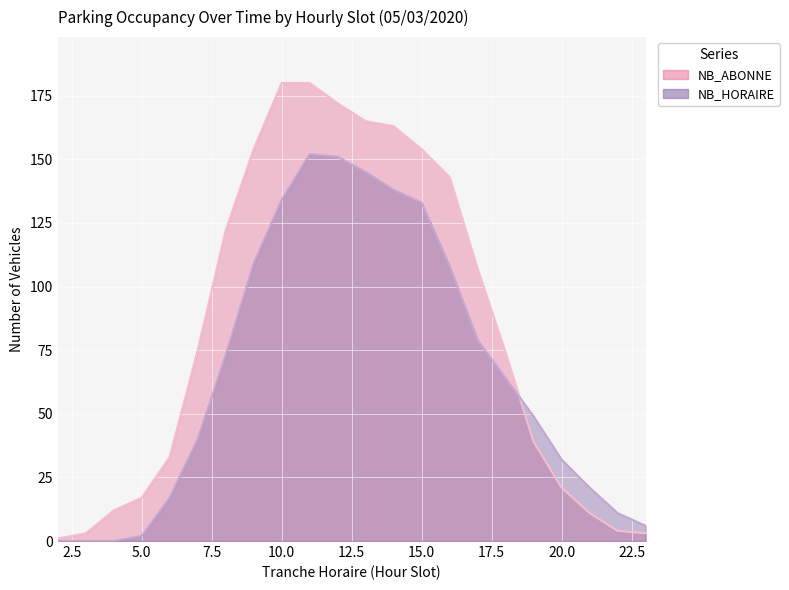

Reading left to right, extract all data points from this chart.

NB_HORAIRE: 0	0	0	2	17	40	73	109	134	152	151	145	138	133	108	79	64	49	32	21	11	6
NB_ABONNE: 1	3	12	17	33	75	122	154	180	180	172	165	163	154	143	107	74	39	21	11	4	3